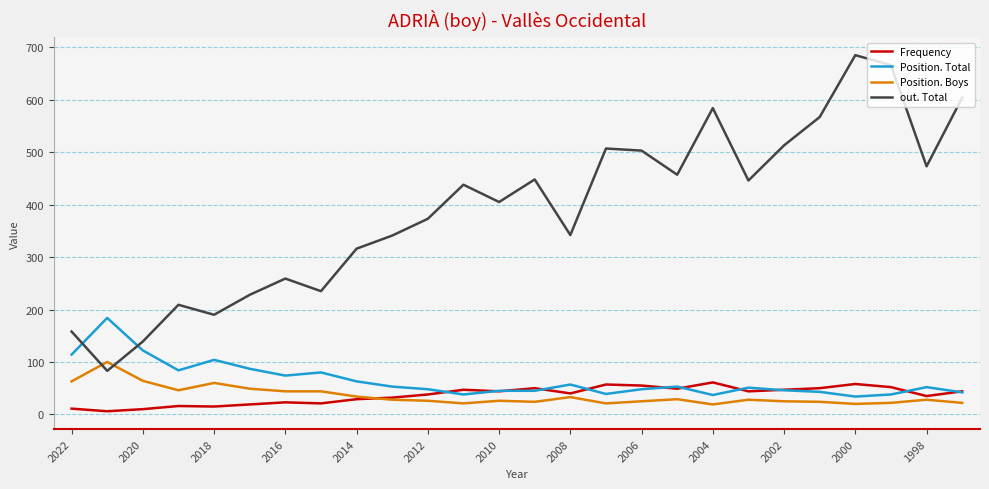

Rank the series by their maximum value, from highest to lowest.

out. Total, Position. Total, Position. Boys, Frequency